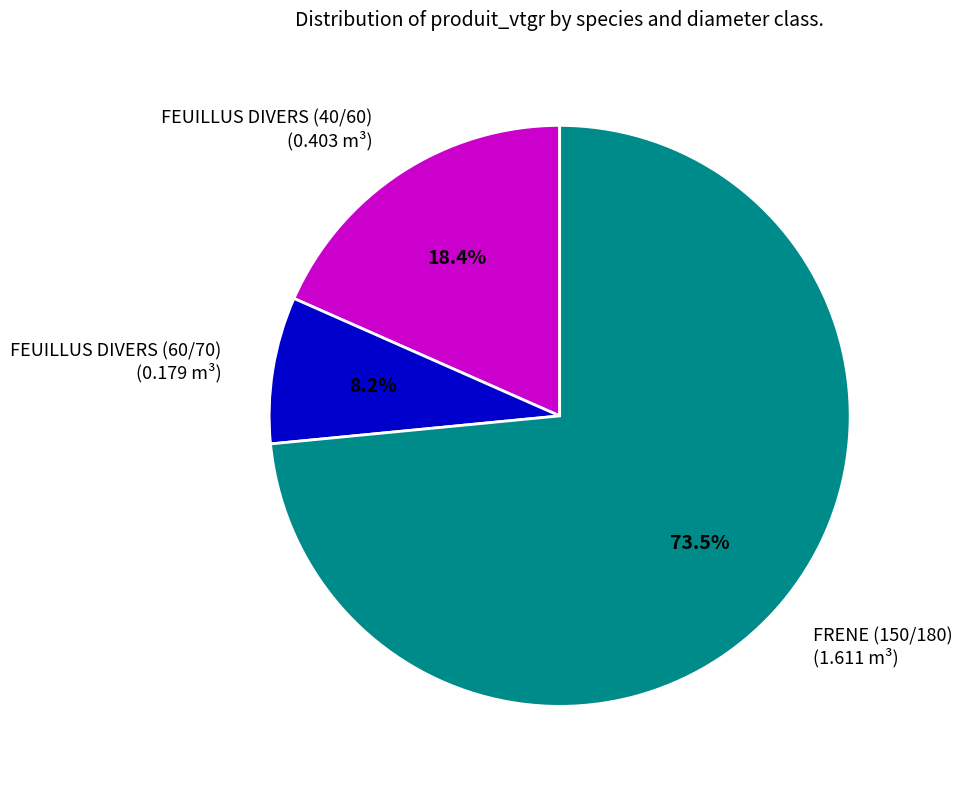

Do FEUILLUS DIVERS (60/70) and FEUILLUS DIVERS (40/60) together represent more than half of the pie?

No